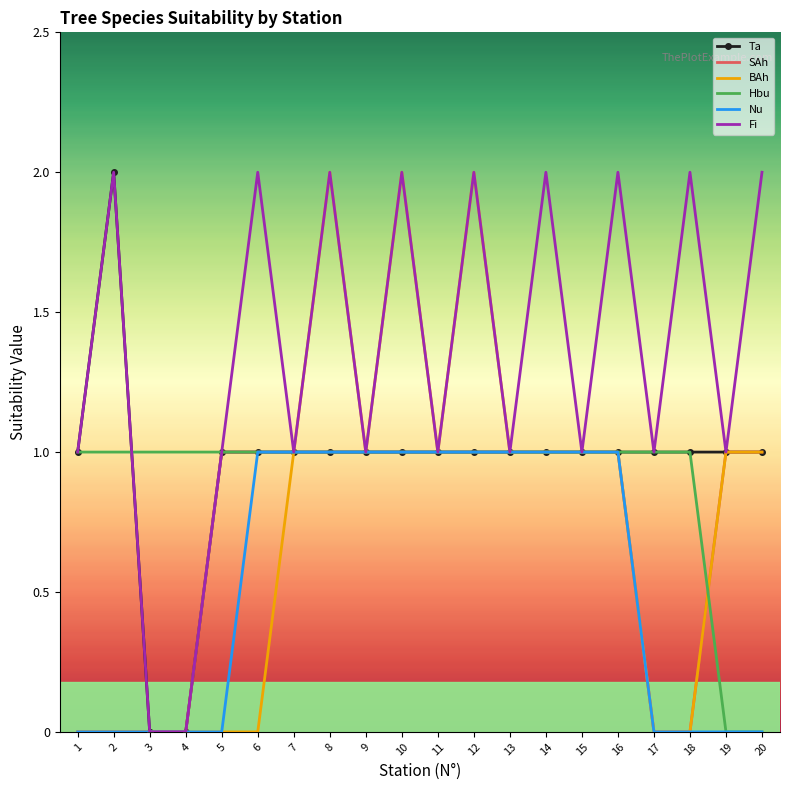

What is the difference between the Ta values at 4 and 12?

1